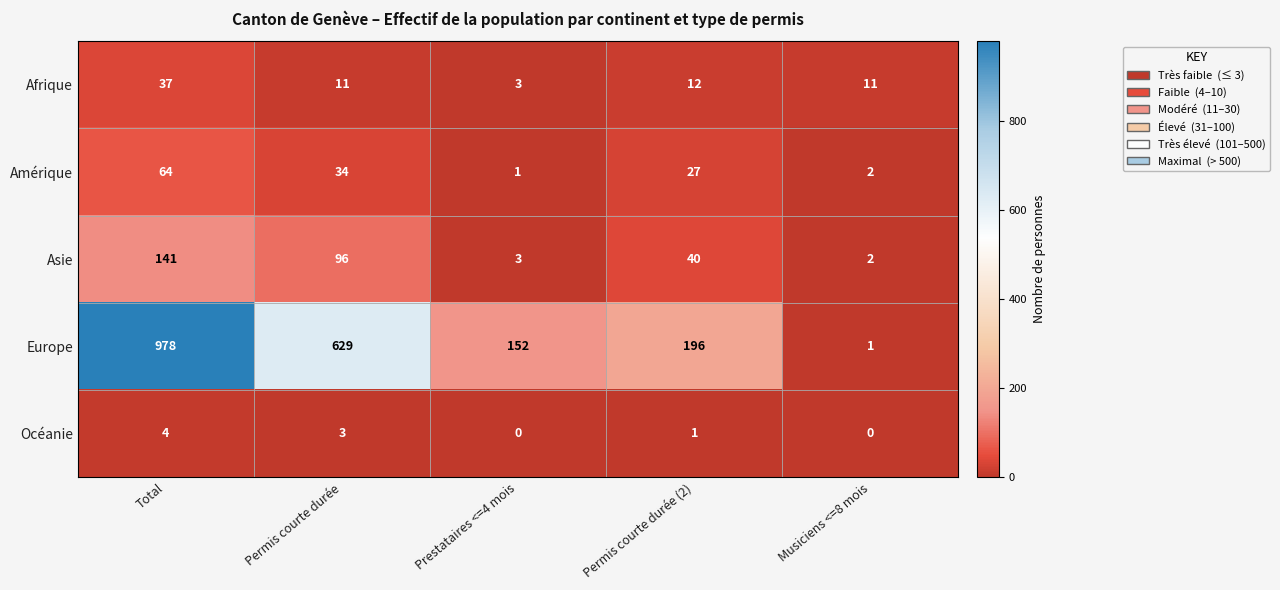

The value of Océanie at Musiciens <=8 mois is 0. True or false?

True